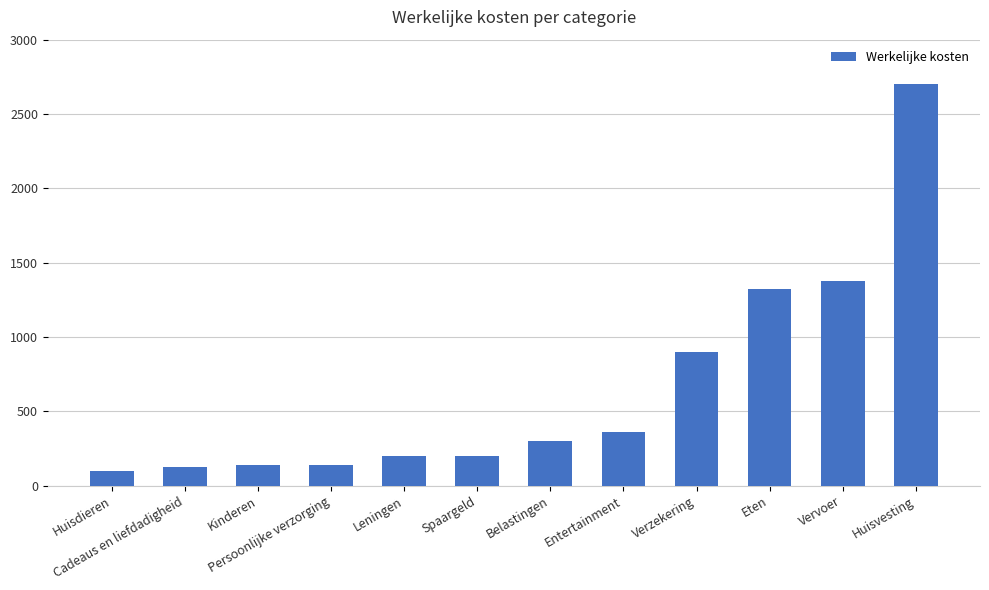

Reading left to right, what are all the values shown in this chart?

Huisdieren=100	Cadeaus en liefdadigheid=125	Kinderen=140	Persoonlijke verzorging=140	Leningen=200	Spaargeld=200	Belastingen=300	Entertainment=358	Verzekering=900	Eten=1320	Vervoer=1375	Huisvesting=2702